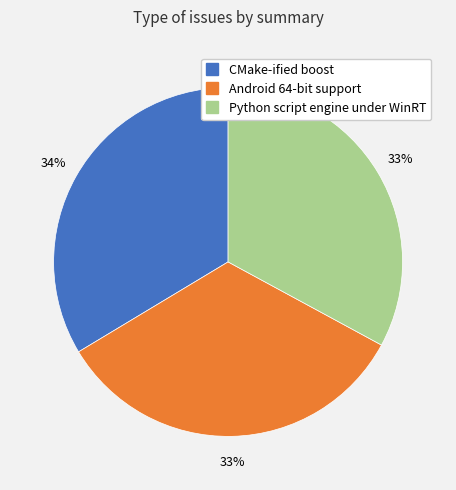

Do Android 64-bit support and Python script engine under WinRT together represent more than half of the pie?

Yes